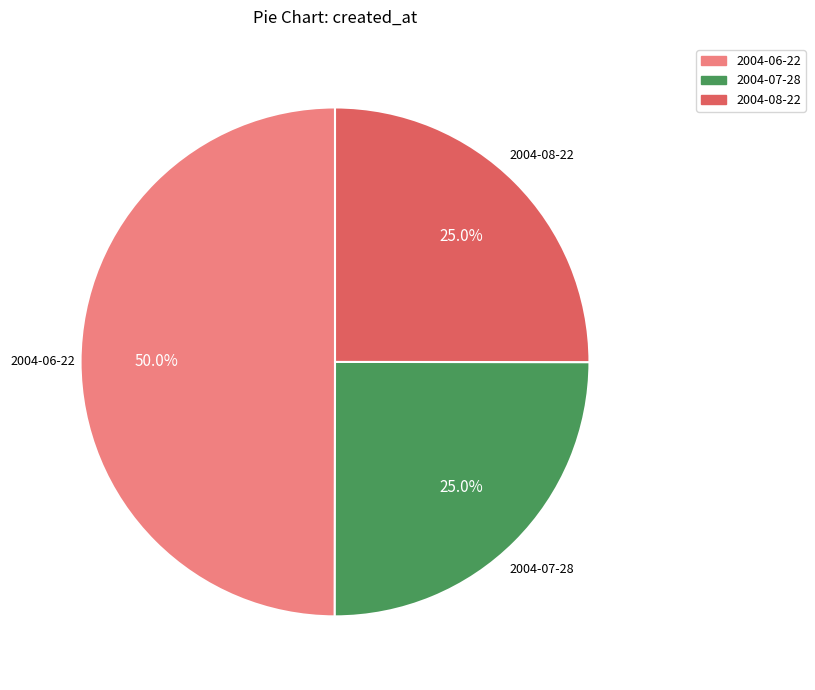

Which has a higher value, 2004-08-22 or 2004-06-22?

2004-06-22